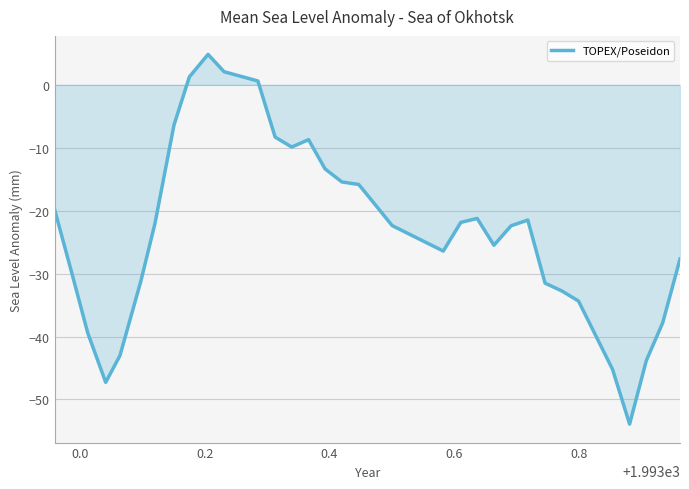

What is the greatest value displayed?

4.8